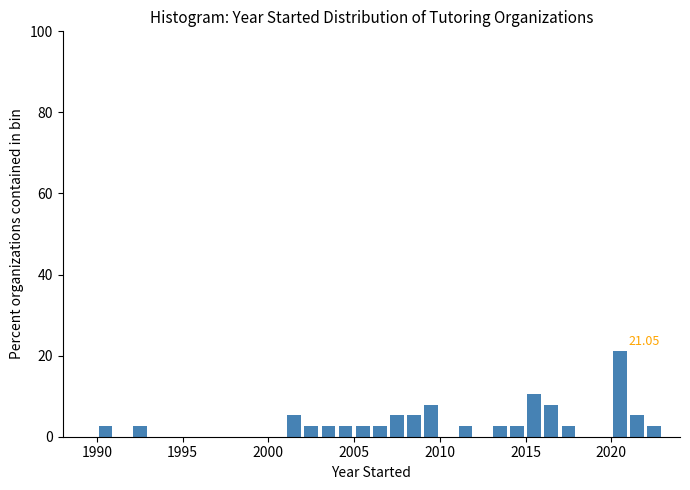

Read against the x-axis, roughly where is the centre of the tallest bar?

2020.5